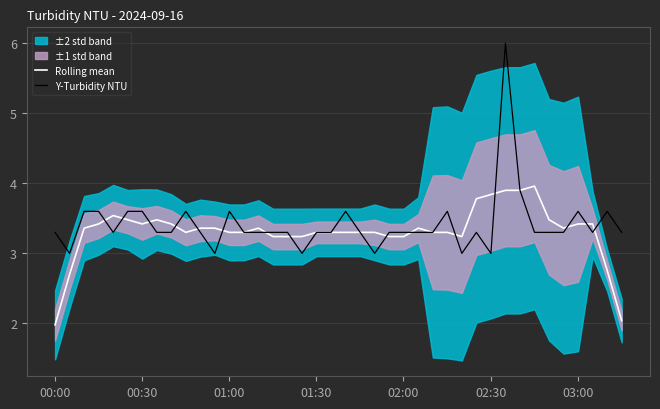

How many intersections are there between Rolling mean and Y-Turbidity NTU?

20